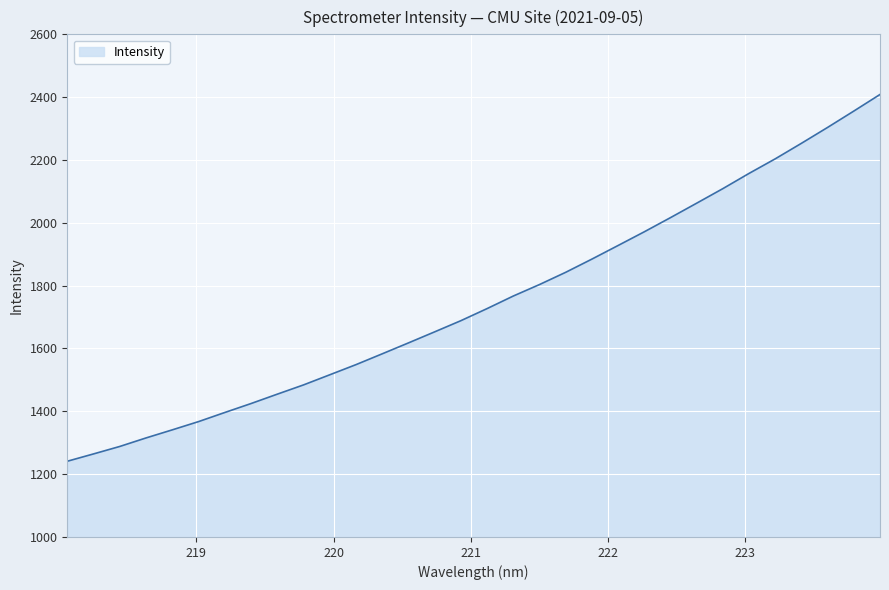

What is the minimum value shown in the chart?

1241.1